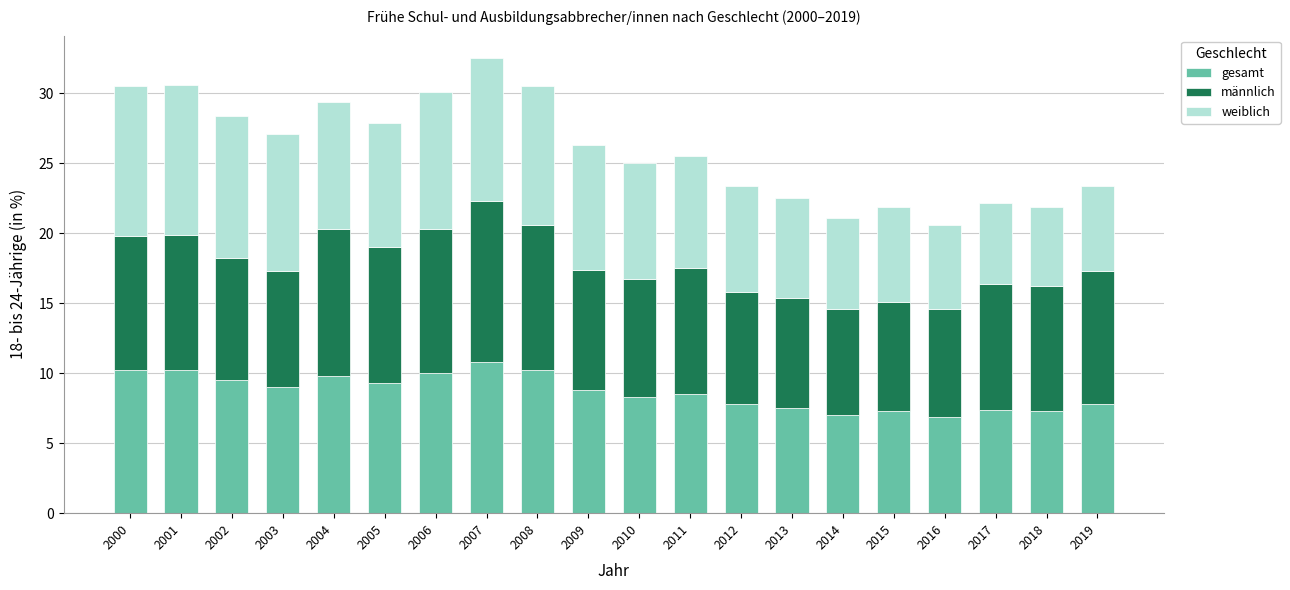

What is the sum of all gesamt values?

173.6